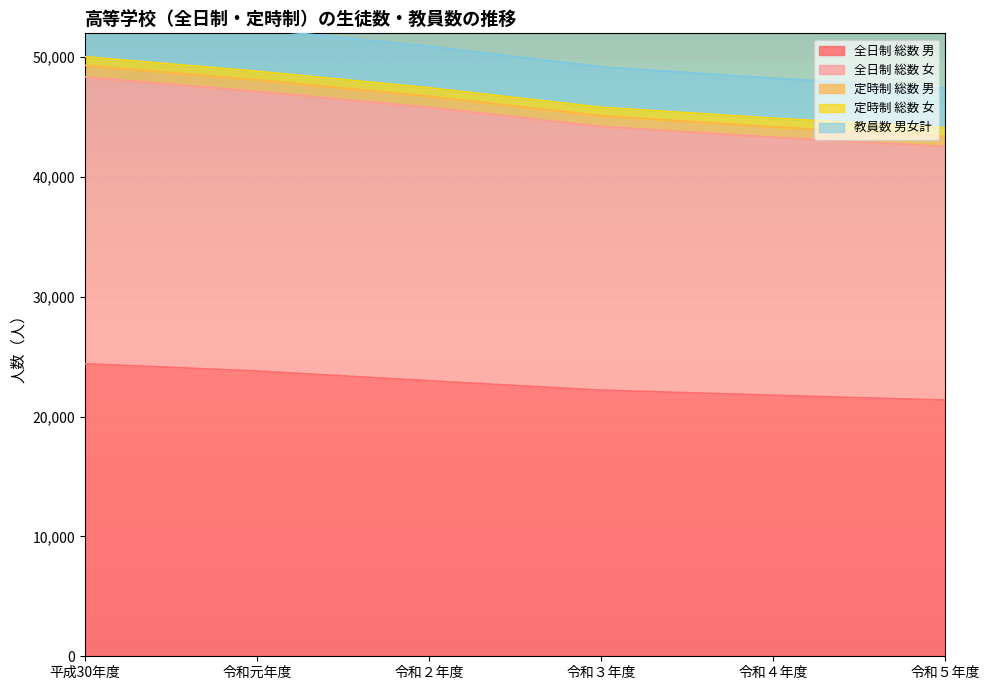

What is the label of the 1st point from the left?

平成30年度